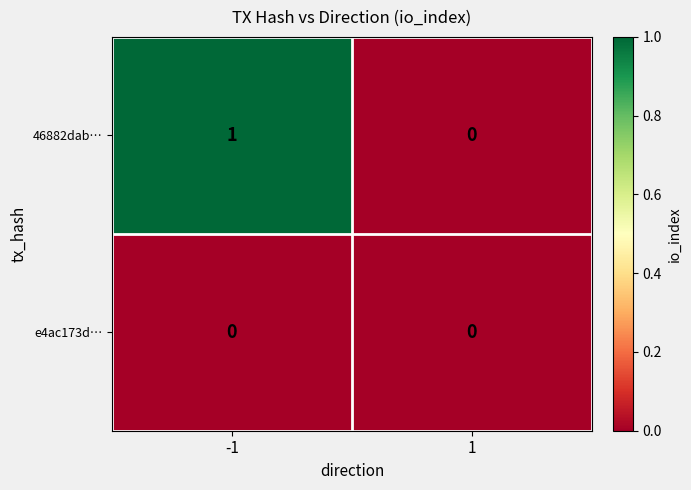

Reading left to right, transcribe all the data shown in this chart.

46882dab…: 1	0
e4ac173d…: 0	0